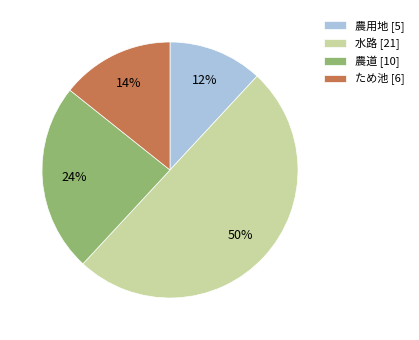

To the nearest percent, what is the difference between the largest and smallest slice percentages?

38%